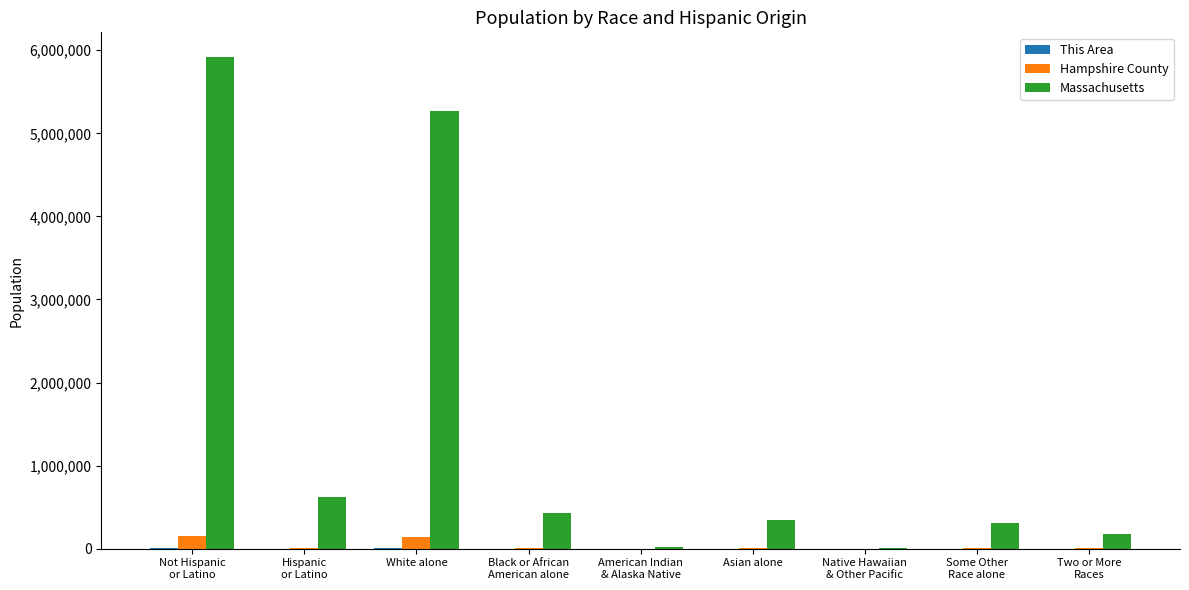

Is it true that Massachusetts equals 5919975 at Not Hispanic
or Latino?

True